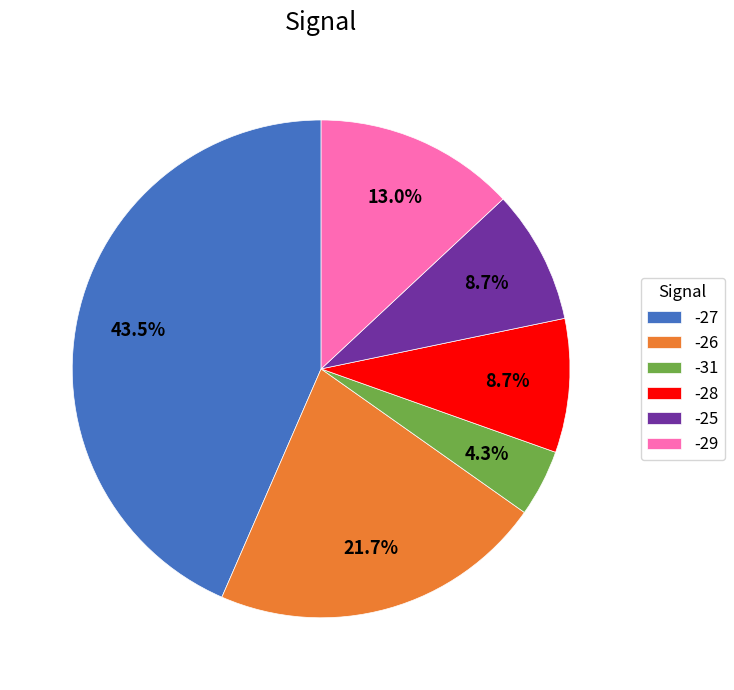

Count the number of slices in the pie.

6